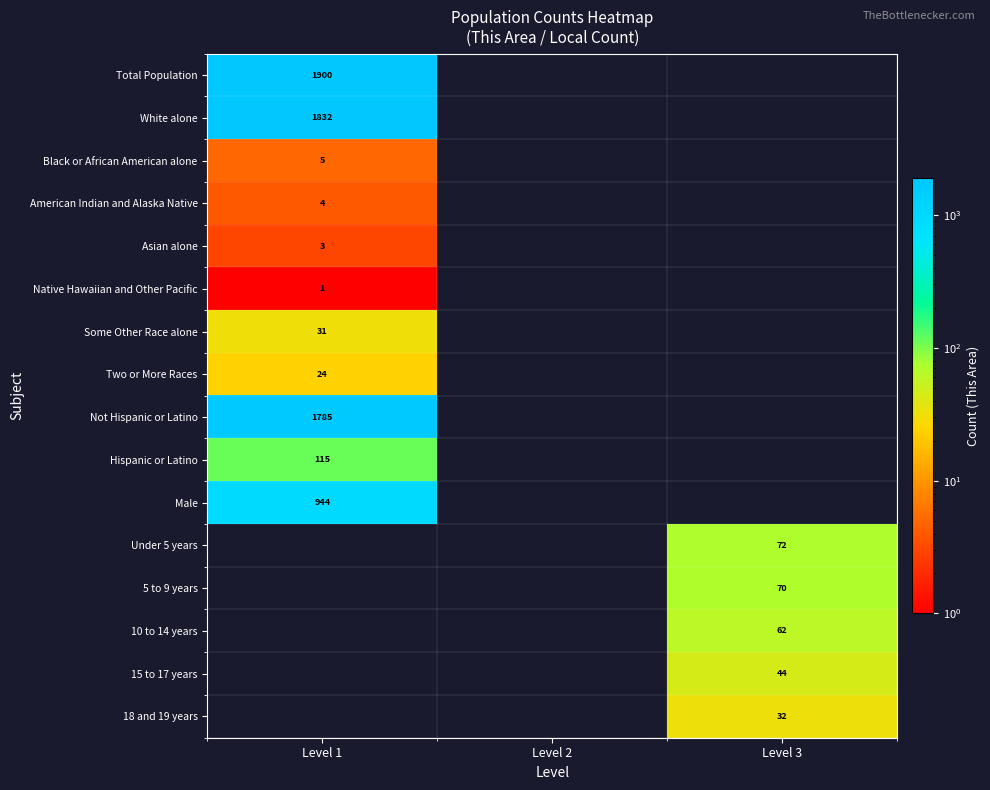

At which category does the chart reach its minimum across all series?

Level 1